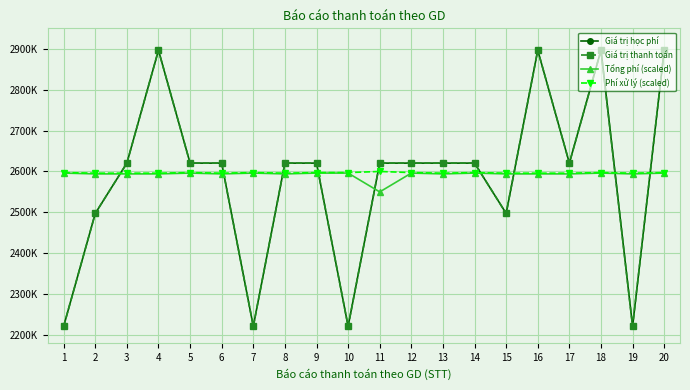

Is this an area chart (filled region under the line)?

No